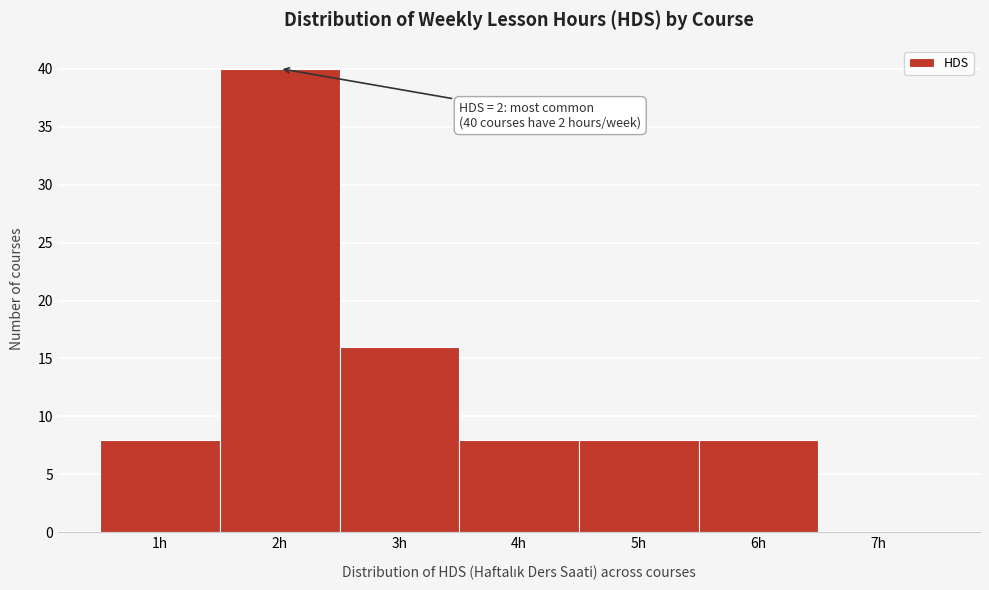

Which range on the x-axis has the tallest bar?

1.5 to 2.5